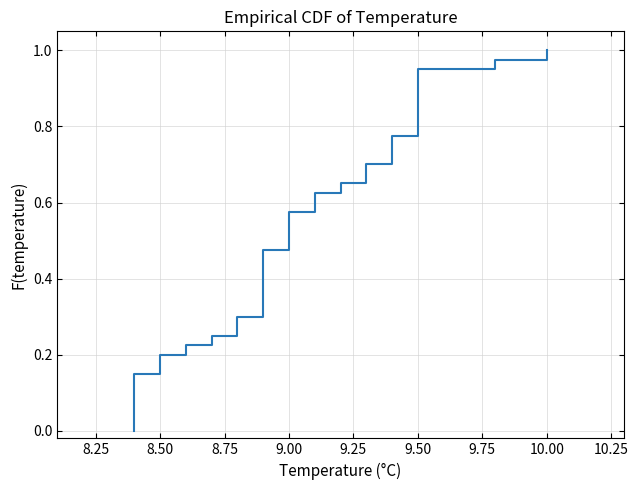

Reading left to right, list all the values displayed in this chart.

0=10.0	1=9.5	2=9.5	3=9.5	4=9.5	5=9.4	6=9.4	7=9.8	8=9.5	9=9.5	10=9.4	11=9.3	12=9.2	13=9.1	14=9.1	15=9.0	16=8.8	17=8.7	18=8.5	19=8.4	20=8.4	21=8.4	22=8.9	23=8.4	24=8.4	25=8.4	26=8.5	27=8.6	28=9.0	29=8.8	30=8.9	31=8.9	32=9.0	33=9.5	34=9.0	35=8.9	36=8.9	37=9.3	38=8.9	39=8.9